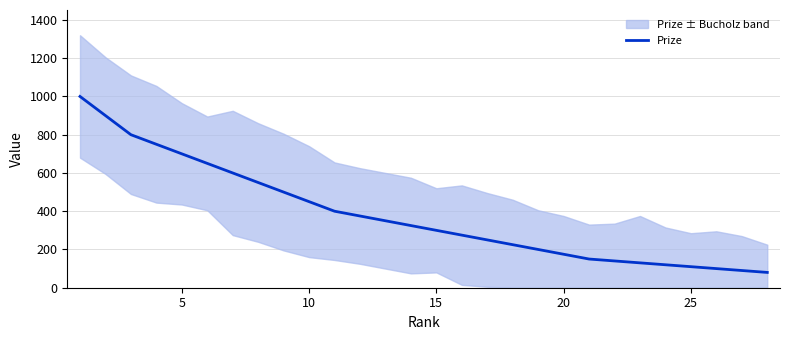

What is the minimum value for Prize?

80